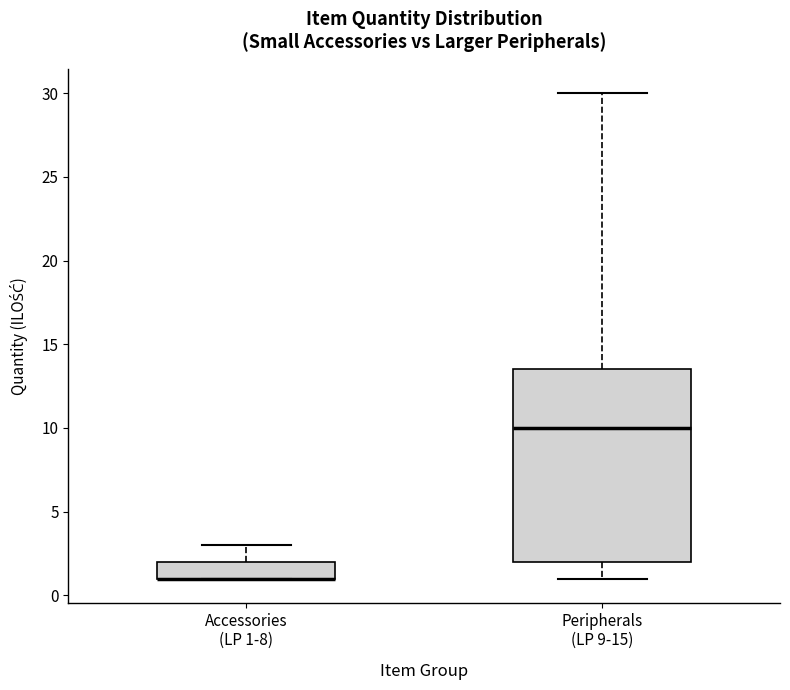

Reading left to right, transcribe this box plot: for each box, give where its median line is, the range the box spans, and where its two whiskers end, as read against the y-axis. The values are not printed on the chart, so give them approximately, as read against the axis.

Accessories (LP 1-8): median 1.0 (drawn on the box's lower edge), box 1.0 to 2.0, whiskers 1.0 to 3.0
Peripherals (LP 9-15): median 10.0, box 2.0 to 13.5, whiskers 1.0 to 30.0